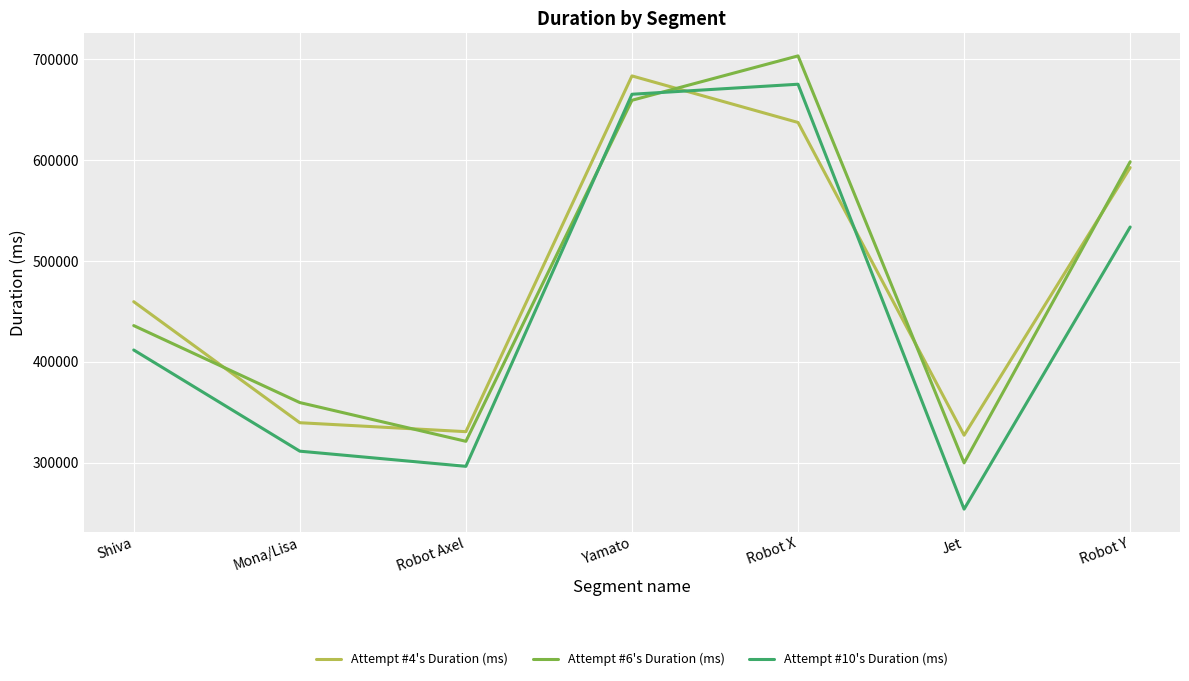

What is the approximate value of Attempt #4's Duration (ms) at Robot Axel, to the nearest 10?

330740